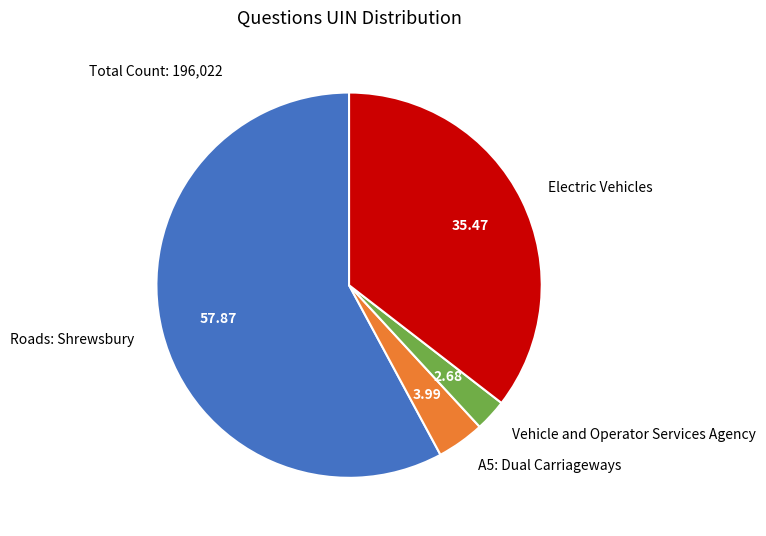

Between Electric Vehicles and Roads: Shrewsbury, which is larger?

Roads: Shrewsbury